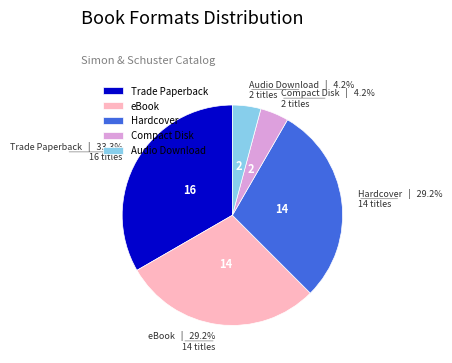

Which has a higher value, Trade Paperback or eBook?

Trade Paperback